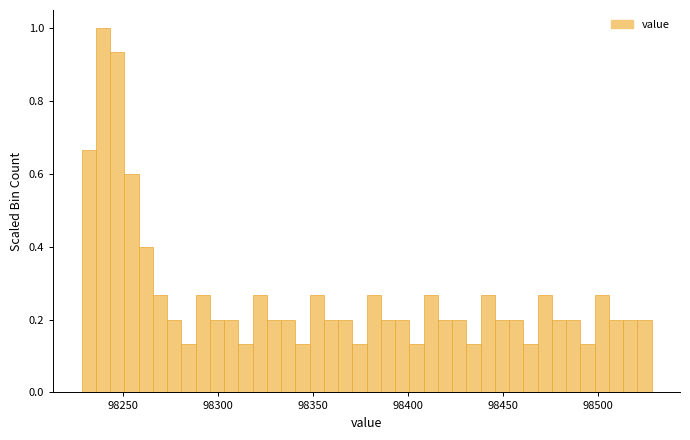

Read against the x-axis, roughly where is the centre of the tallest bar?

98240